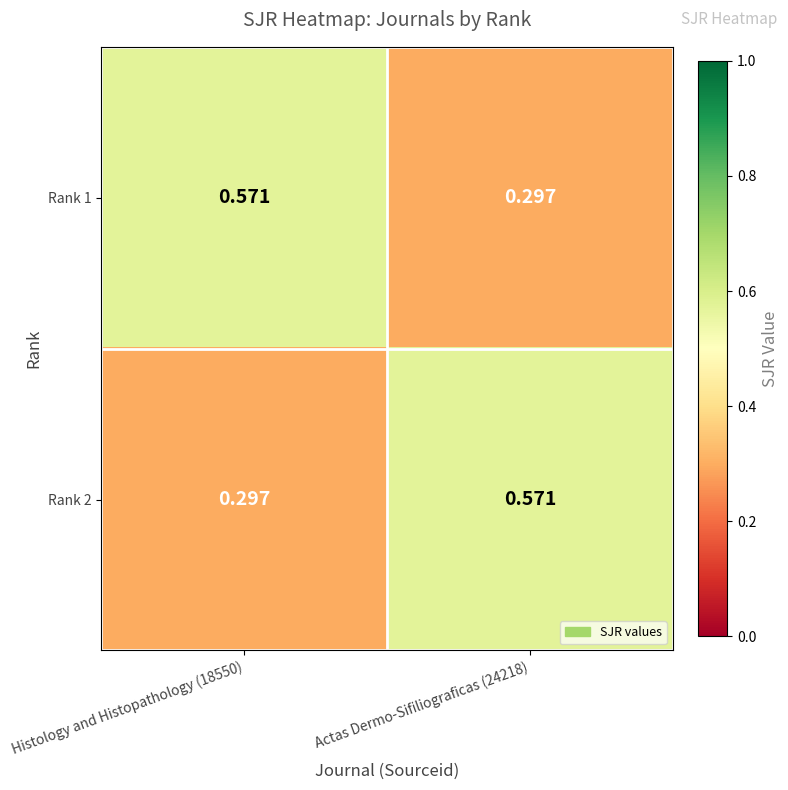

How many categories are shown in the chart?

2